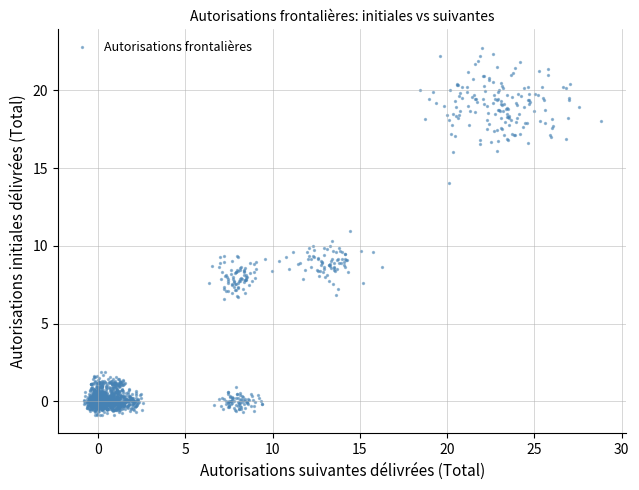

What is the range of X values (max minus min)?

29.6